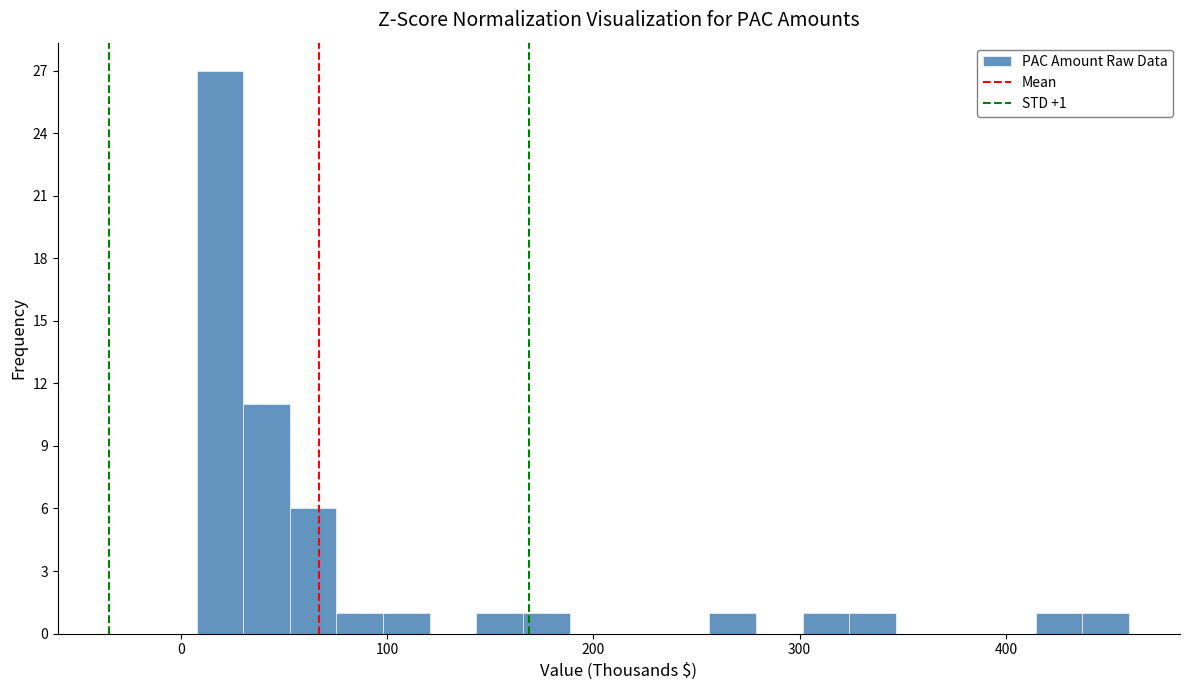

Read against the x-axis, roughly where is the centre of the tallest bar?

20